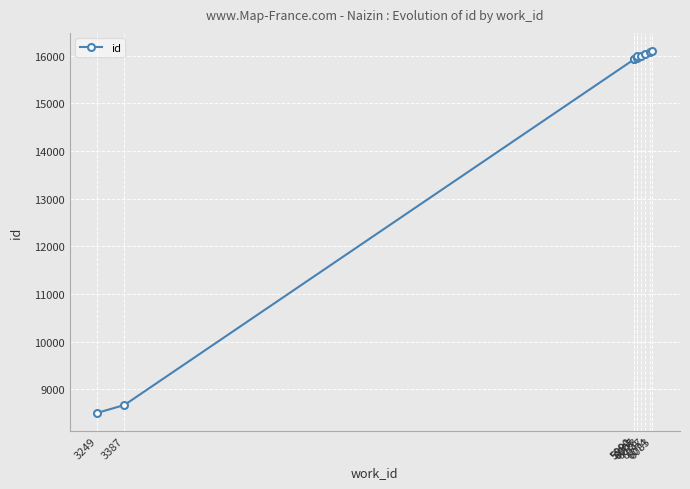

The value at 6083 is 16101. True or false?

True